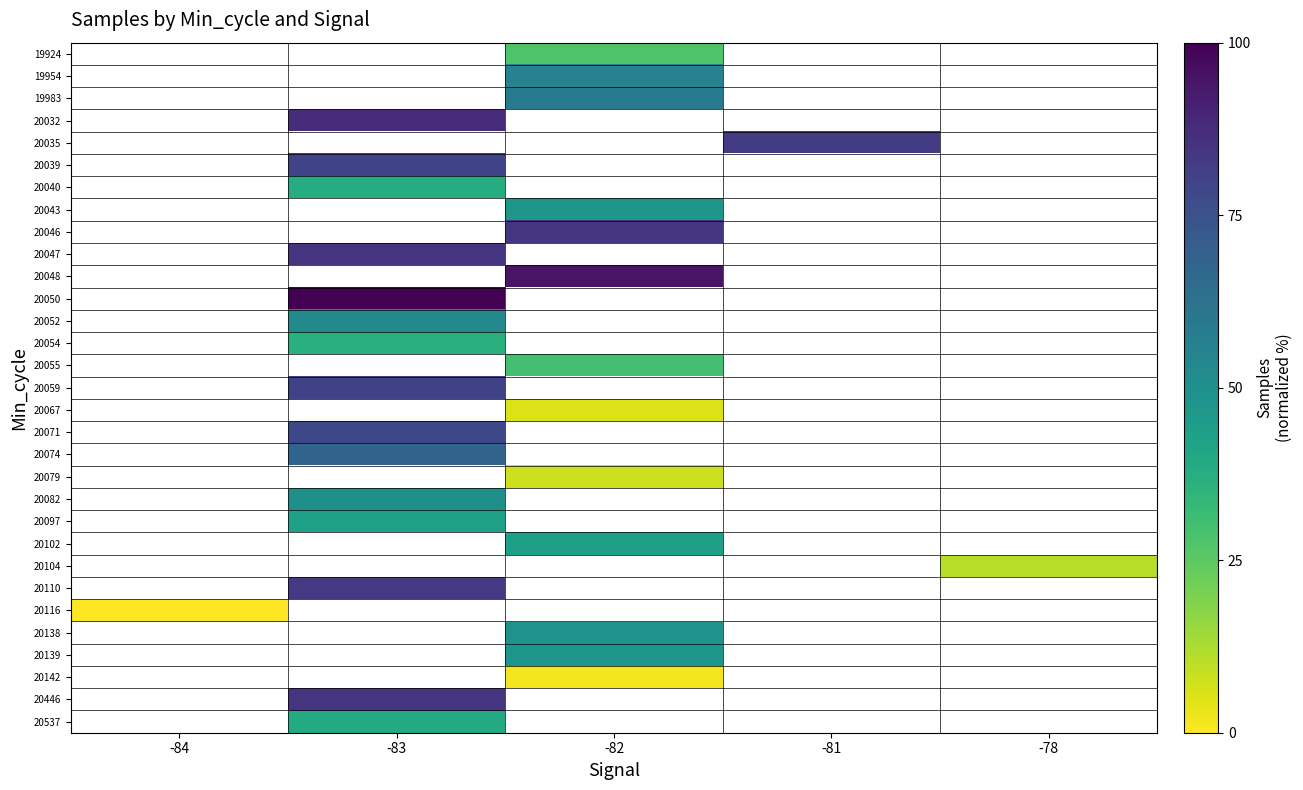

Is the value of 20032 at -84 greater than the value of 20142 at -82?

No